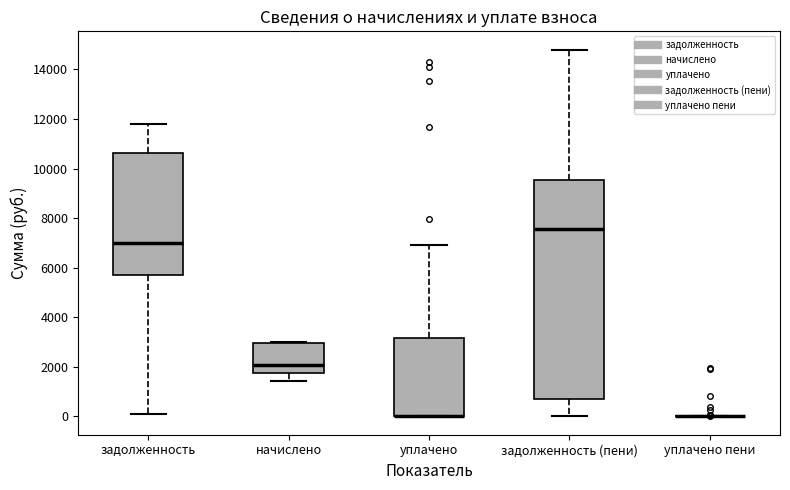

Reading left to right, transcribe this box plot: for each box, give where its median line is, the range the box spans, and where its two whiskers end, as read against the y-axis. The values are not printed on the chart, so give them approximately, as read against the axis.

задолженность: median 7000, box 5800 to 10600, whiskers 0 to 11800
начислено: median 2000, box 1800 to 3000, whiskers 1400 to 3000
уплачено: median 0 (drawn on the box's lower edge), box 0 to 3200, whiskers 0 to 7000
задолженность (пени): median 7600, box 800 to 9600, whiskers 0 to 14800
уплачено пени: box collapsed to a line at 0, whiskers 0 to 0